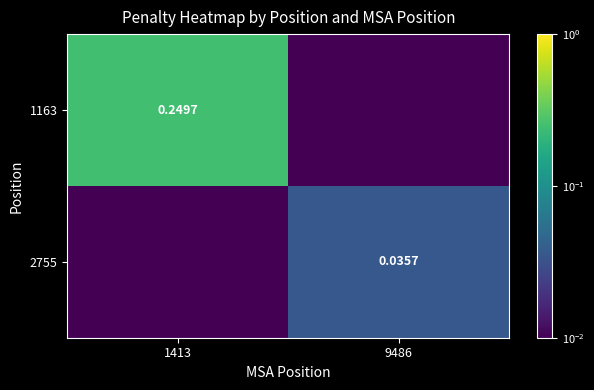

Is the value of 1163 at 1413 greater than the value of 2755 at 9486?

Yes